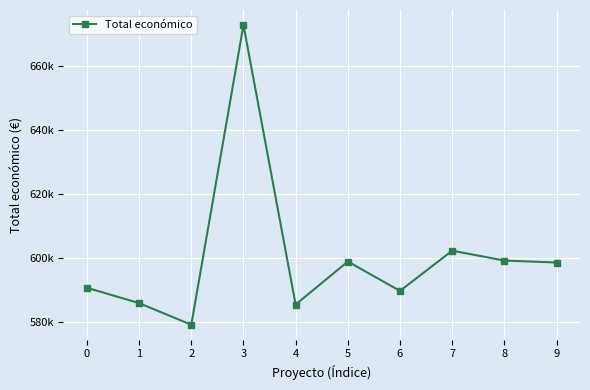

Reading right to left, what are all the values shown in this chart?

598597.0	599211.0	602295.4	589731.0	598909.0	585460.0	672807.0	579152.0	585914.0	590712.0